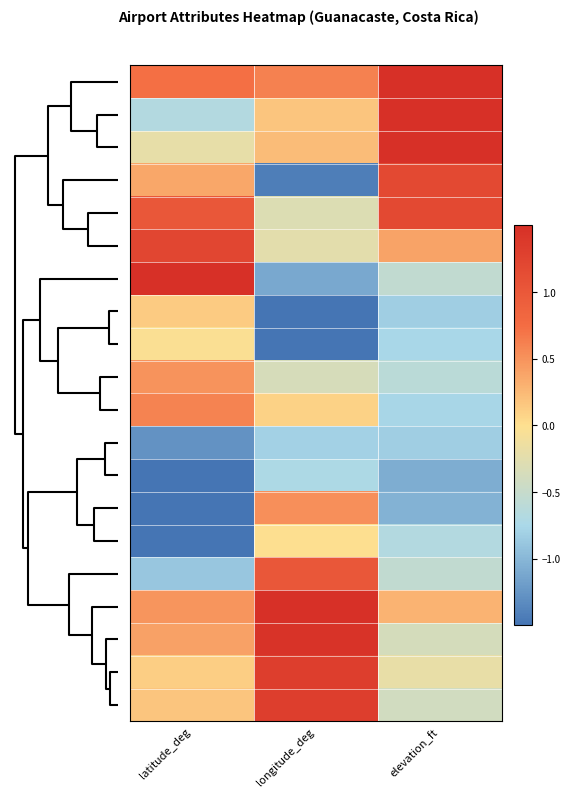

How many data points does each series have?

3